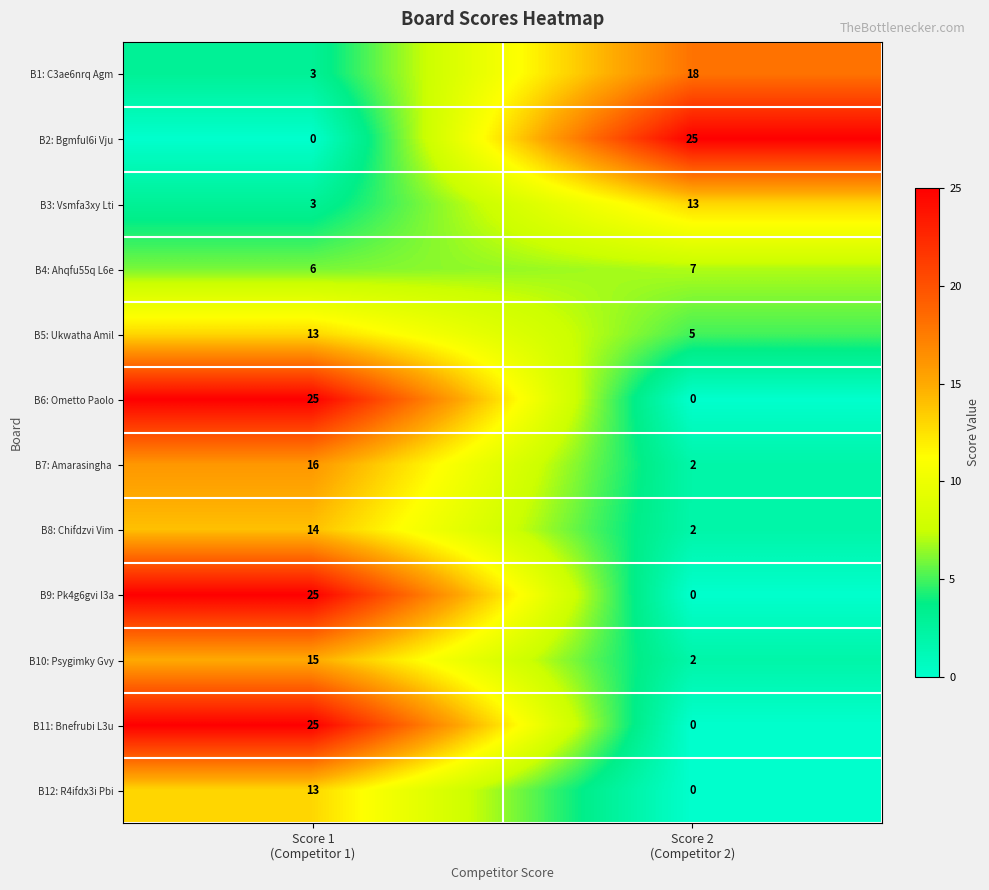

What is the maximum value shown in the chart?

25